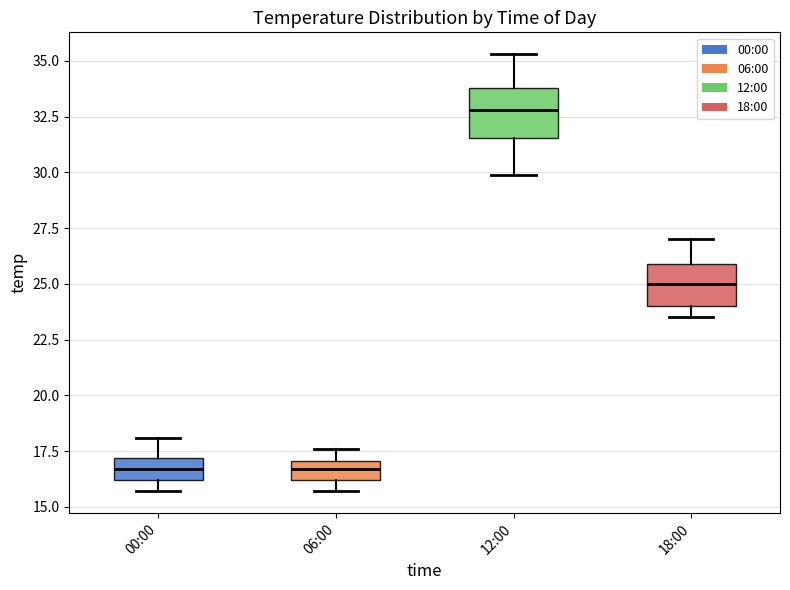

Reading left to right, read every box against the y-axis: the position of its median line, the range the box covers, and the ends of its whiskers. The values are not printed on the chart, so give them approximately, as read against the axis.

00:00: median 16.5, box 16.0 to 17.0, whiskers 15.5 to 18.0
06:00: median 16.5, box 16.0 to 17.0, whiskers 15.5 to 17.5
12:00: median 33.0, box 31.5 to 34.0, whiskers 30.0 to 35.5
18:00: median 25.0, box 24.0 to 26.0, whiskers 23.5 to 27.0